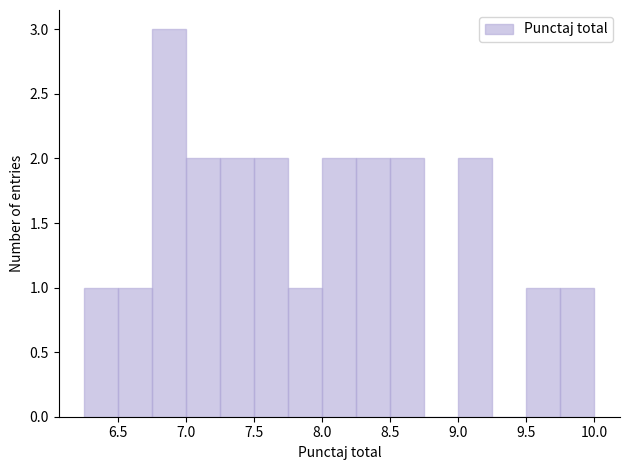

How tall is the bar that spans 7.50 to 7.75 on the x-axis? The values are not printed on the chart, so give them approximately, as read against the axis.

2